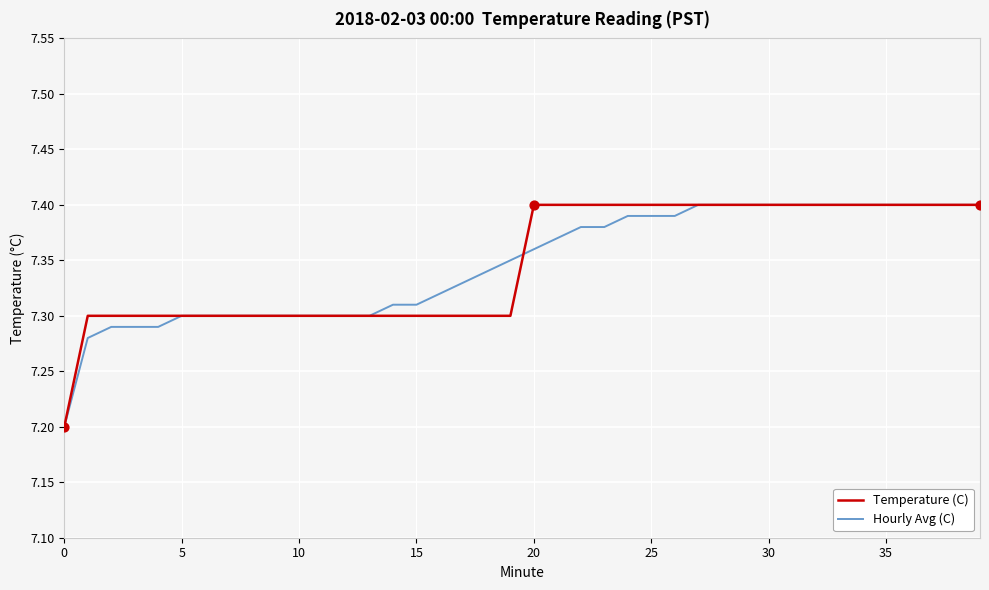

What is the minimum value for Temperature (C)?

7.2